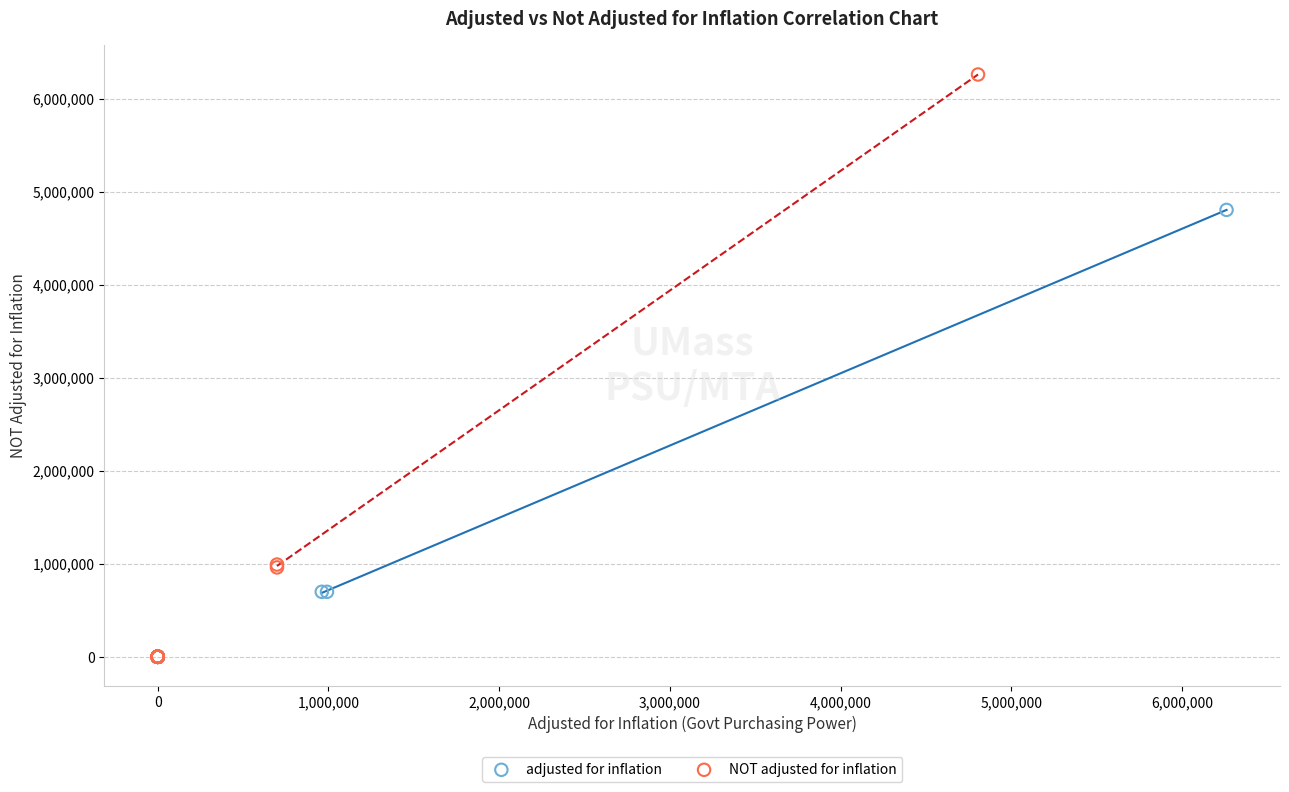

Which series contains the highest Y value?

NOT adjusted for inflation